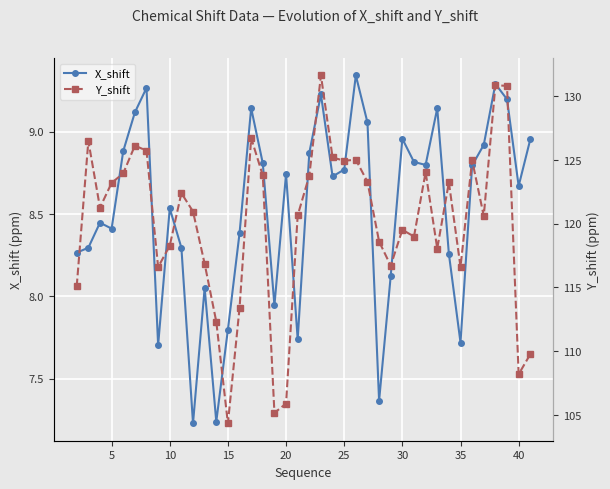

True or false: X_shift has more than 2 points higher than both neighbors.

True